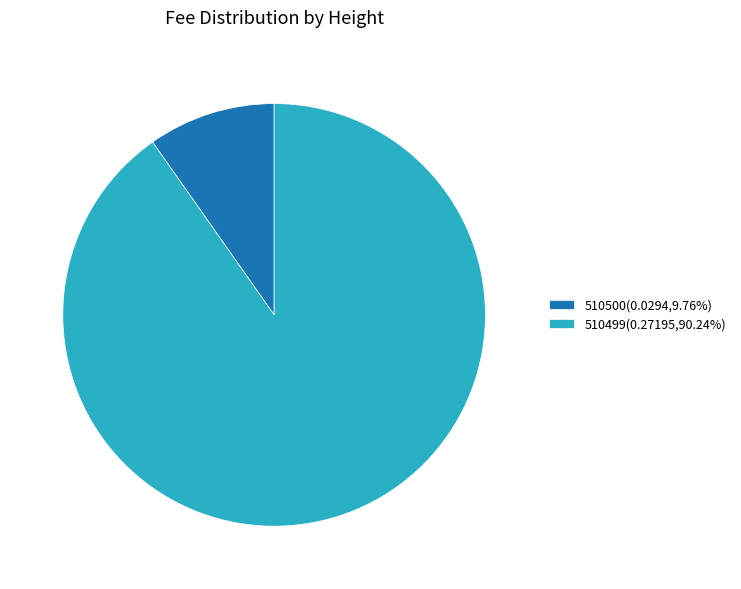

Does 510500(0.0294,9.76%) account for over 50% of the chart?

No